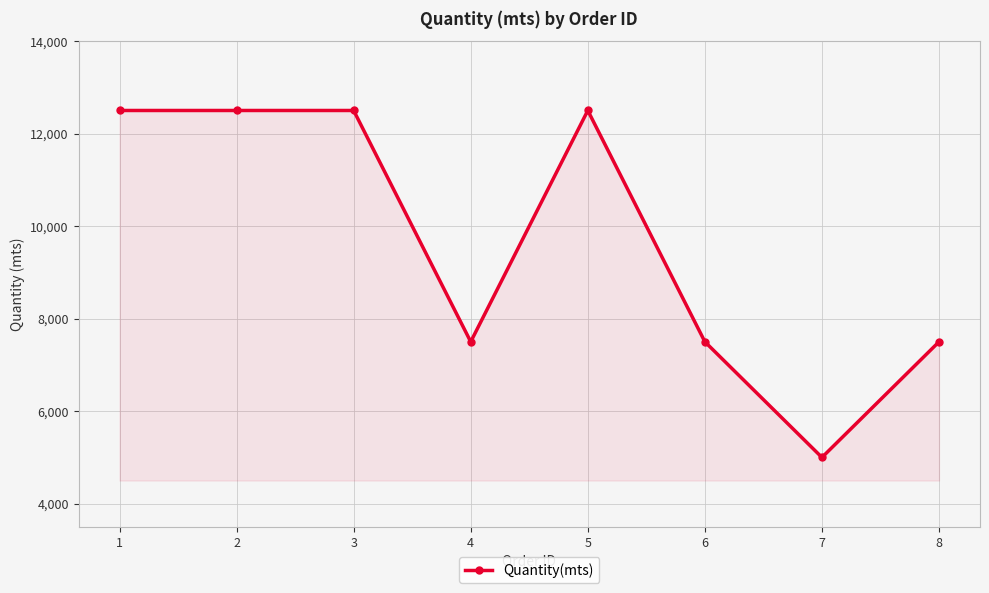

Is it true that the value at 4 is 12694?

False